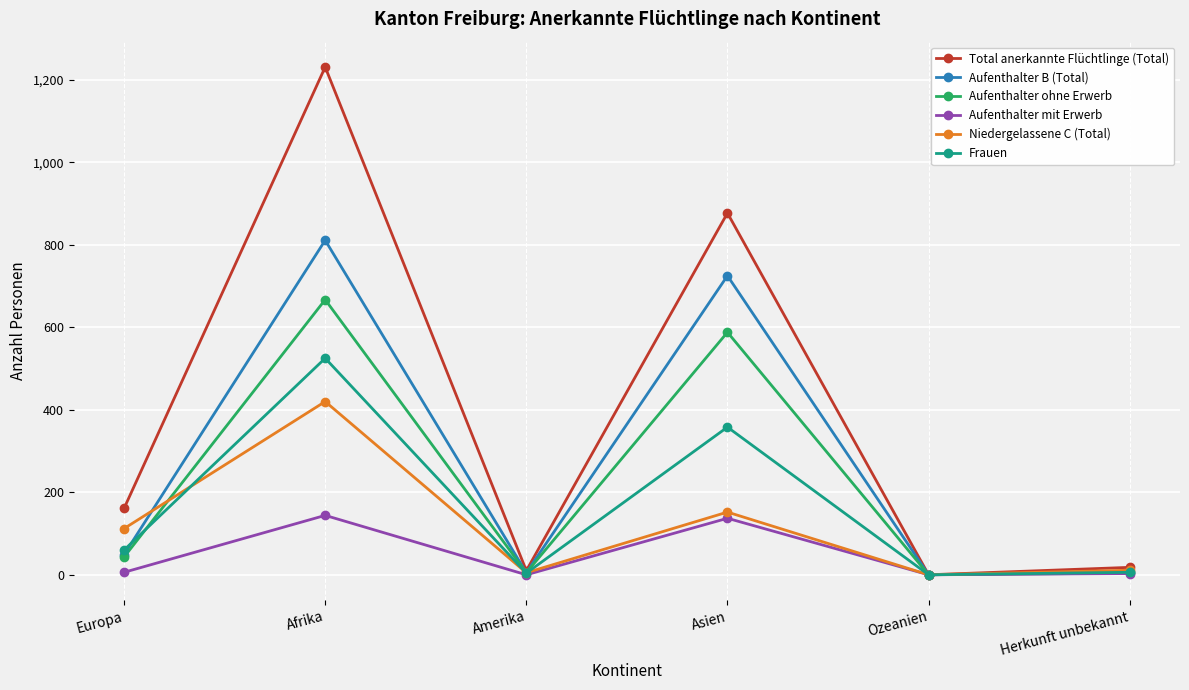

Between which two adjacent categories do Aufenthalter ohne Erwerb and Frauen first intersect?

Europa and Afrika